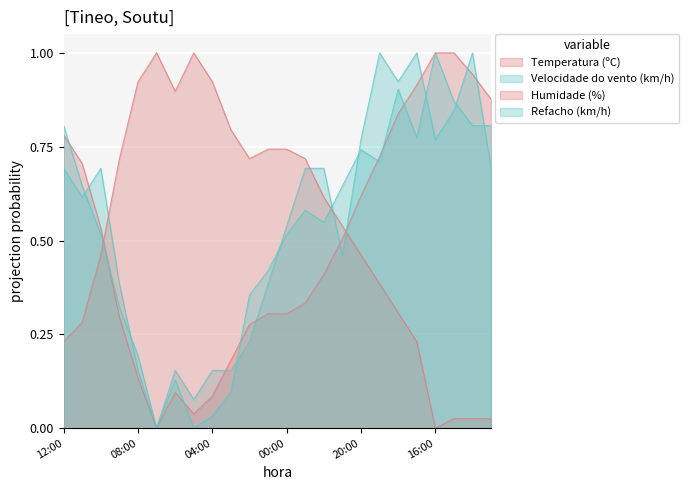

How many values in the Temperatura (ºC) series exceed 0?

23